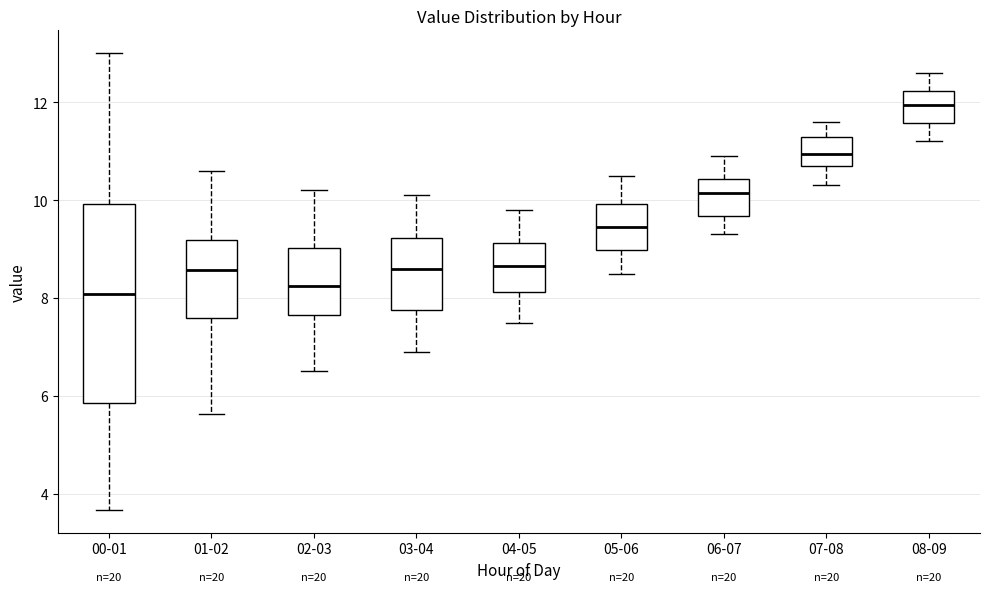

Reading left to right, transcribe this box plot: for each box, give where its median line is, the range the box spans, and where its two whiskers end, as read against the y-axis. The values are not printed on the chart, so give them approximately, as read against the axis.

00-01: median 8.0, box 5.8 to 10.0, whiskers 3.6 to 13.0
01-02: median 8.6, box 7.6 to 9.2, whiskers 5.6 to 10.6
02-03: median 8.2, box 7.6 to 9.0, whiskers 6.6 to 10.2
03-04: median 8.6, box 7.8 to 9.2, whiskers 7.0 to 10.2
04-05: median 8.6, box 8.2 to 9.2, whiskers 7.6 to 9.8
05-06: median 9.4, box 9.0 to 10.0, whiskers 8.6 to 10.6
06-07: median 10.2, box 9.6 to 10.4, whiskers 9.4 to 11.0
07-08: median 11.0, box 10.8 to 11.4, whiskers 10.4 to 11.6
08-09: median 12.0, box 11.6 to 12.2, whiskers 11.2 to 12.6